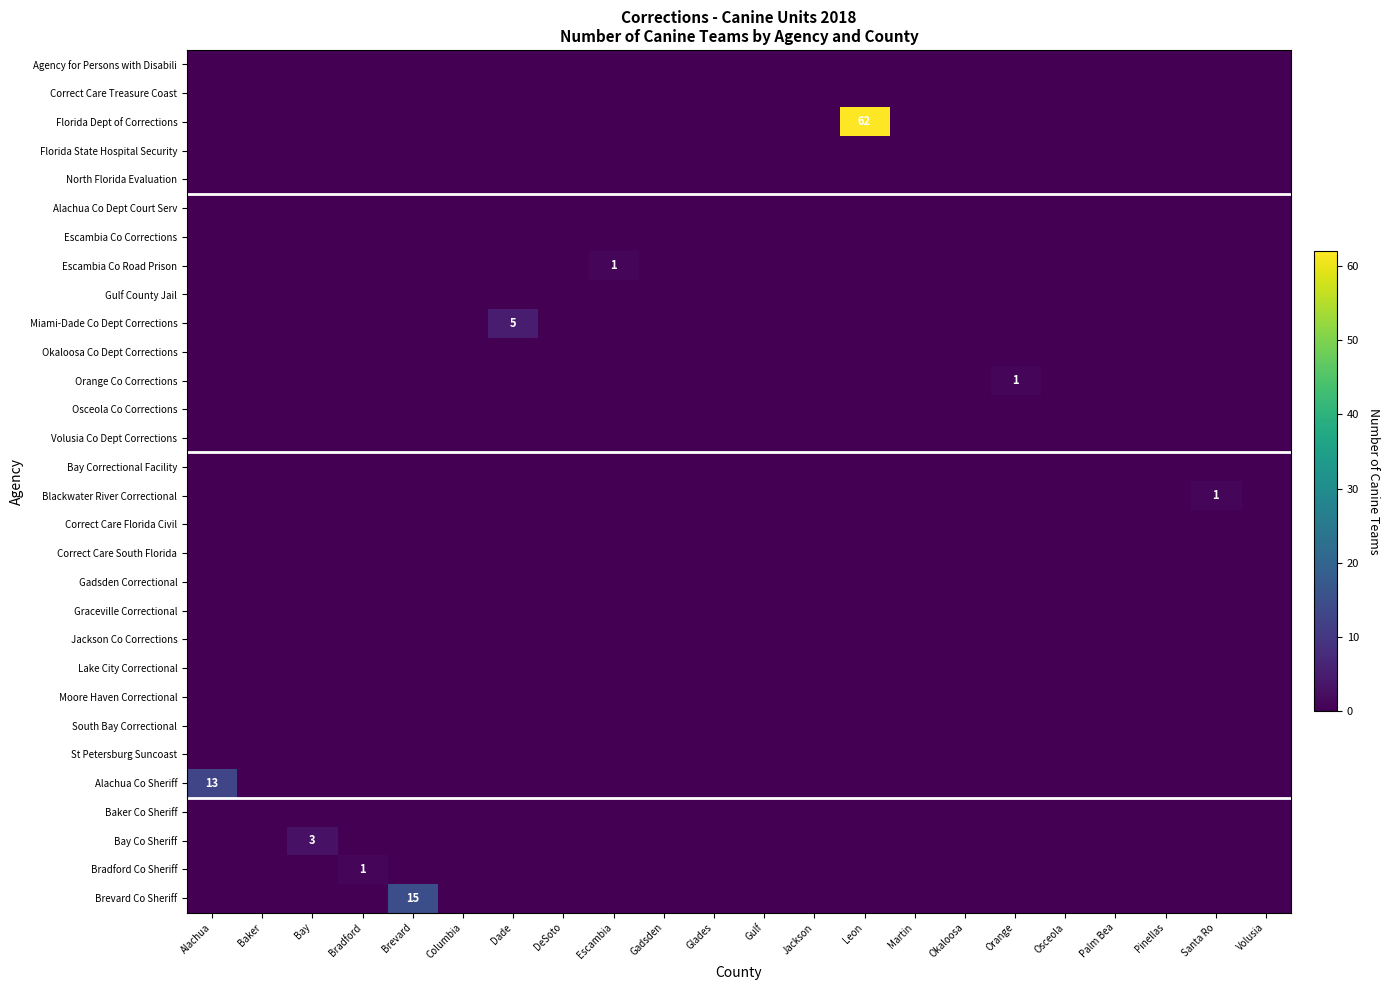

True or false: Bradford Co Sheriff has a value of 0 at Jackson.

True